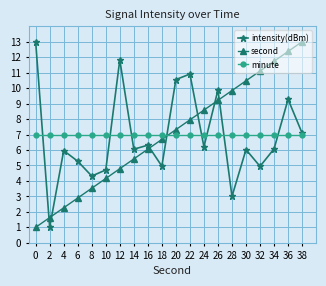

True or false: minute and second cross at least once.

True